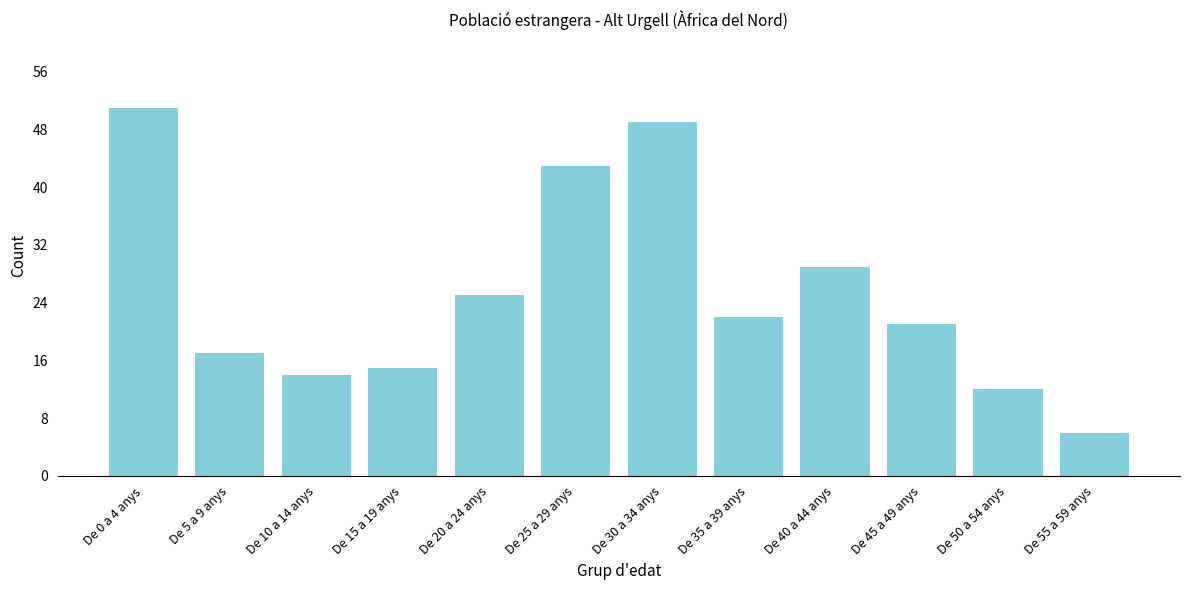

Reading right to left, extract all data points from this chart.

6	12	21	29	22	49	43	25	15	14	17	51